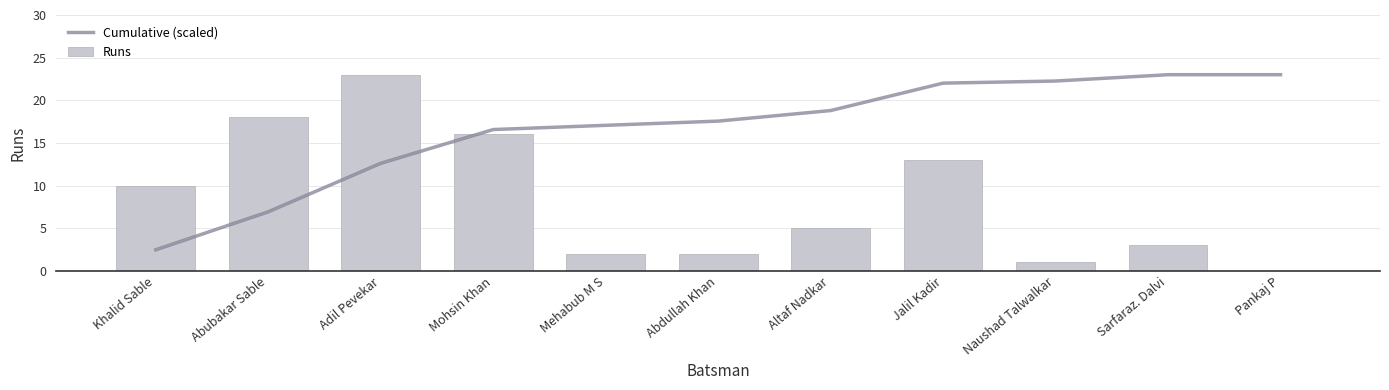

Reading left to right, list all the values displayed in this chart.

Cumulative (scaled): Khalid Sable=2.5	Abubakar Sable=6.9	Adil Pevekar=12.6	Mohsin Khan=16.6	Mehabub M S=17.1	Abdullah Khan=17.6	Altaf Nadkar=18.8	Jalil Kadir=22.0	Naushad Talwalkar=22.3	Sarfaraz. Dalvi=23.0	Pankaj P=23.0
Runs: Khalid Sable=10.0	Abubakar Sable=18.0	Adil Pevekar=23.0	Mohsin Khan=16.0	Mehabub M S=2.0	Abdullah Khan=2.0	Altaf Nadkar=5.0	Jalil Kadir=13.0	Naushad Talwalkar=1.0	Sarfaraz. Dalvi=3.0	Pankaj P=0.0